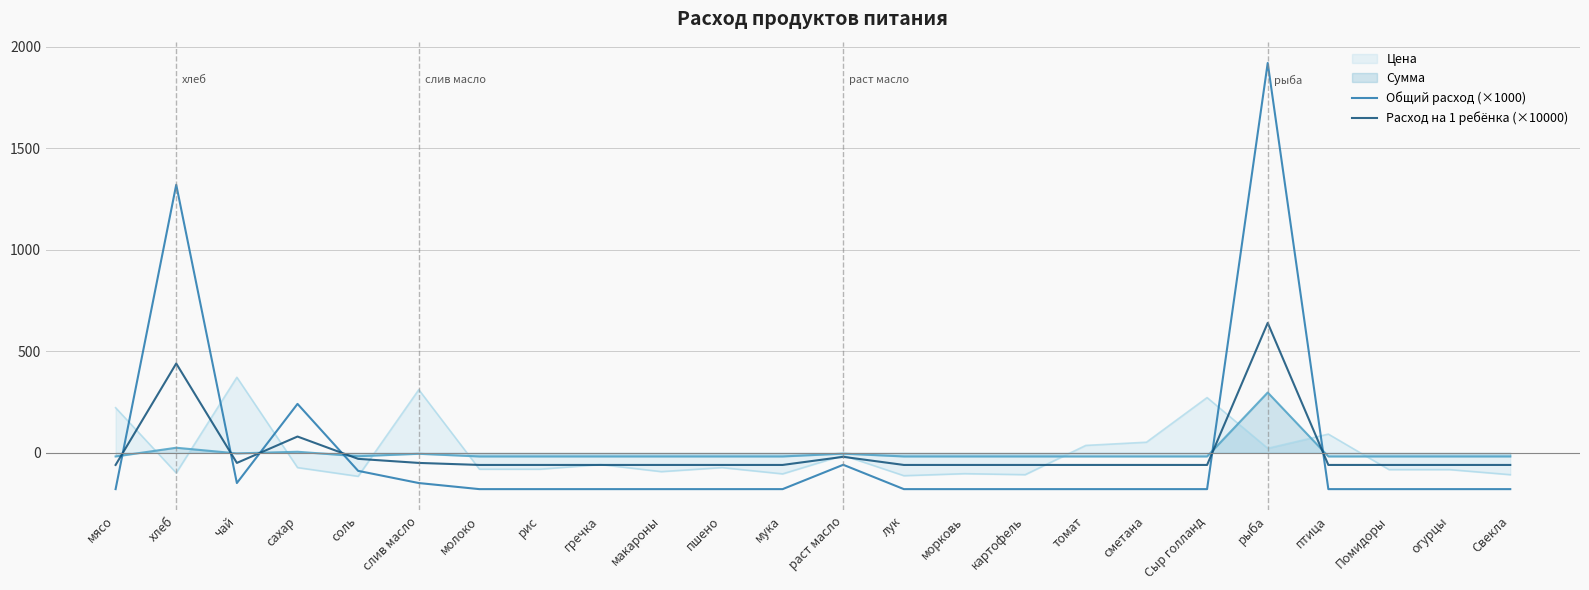

What are all the series names shown in the legend?

Цена, Сумма, Общий расход (×1000), Расход на 1 ребёнка (×10000)